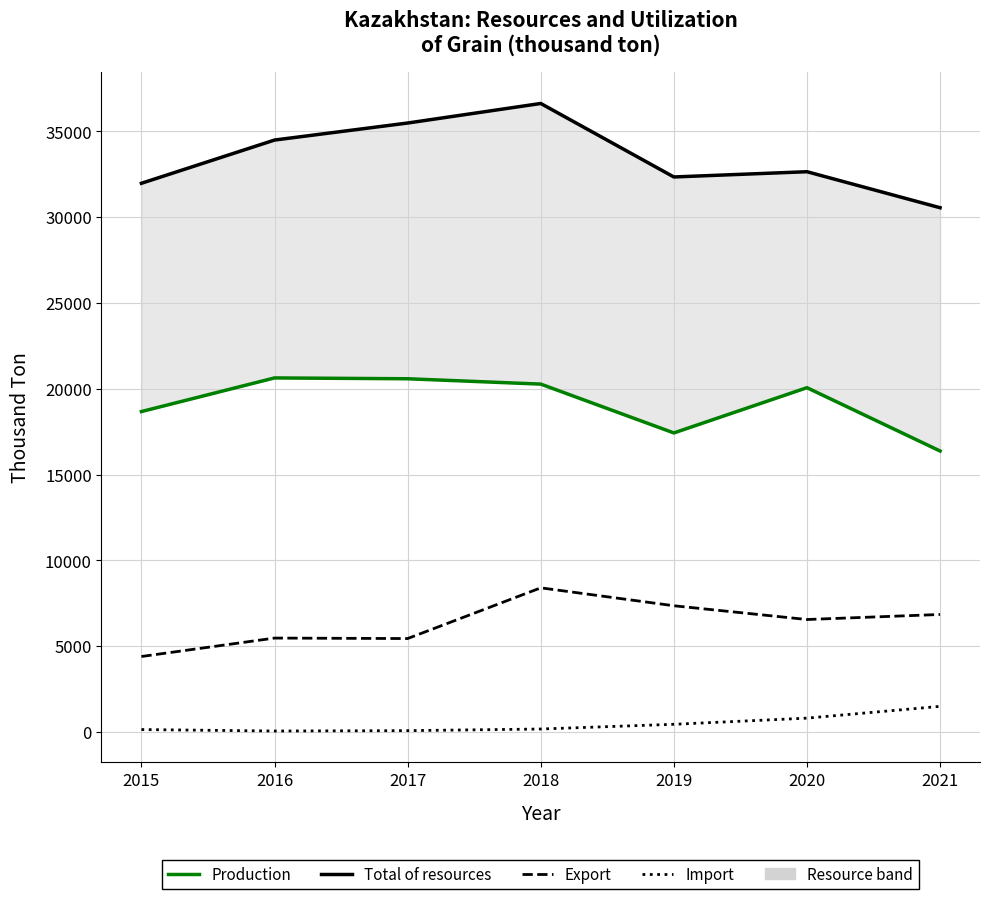

At which label does Export first exceed 6557?

2018